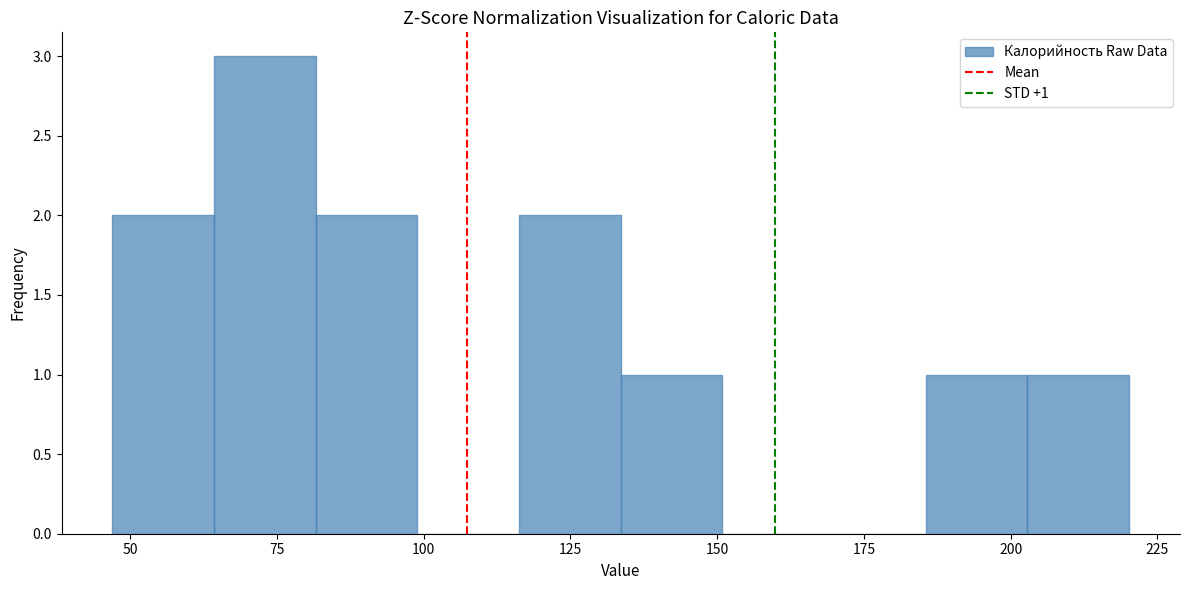

Read against the x-axis, roughly where is the centre of the tallest bar?

75